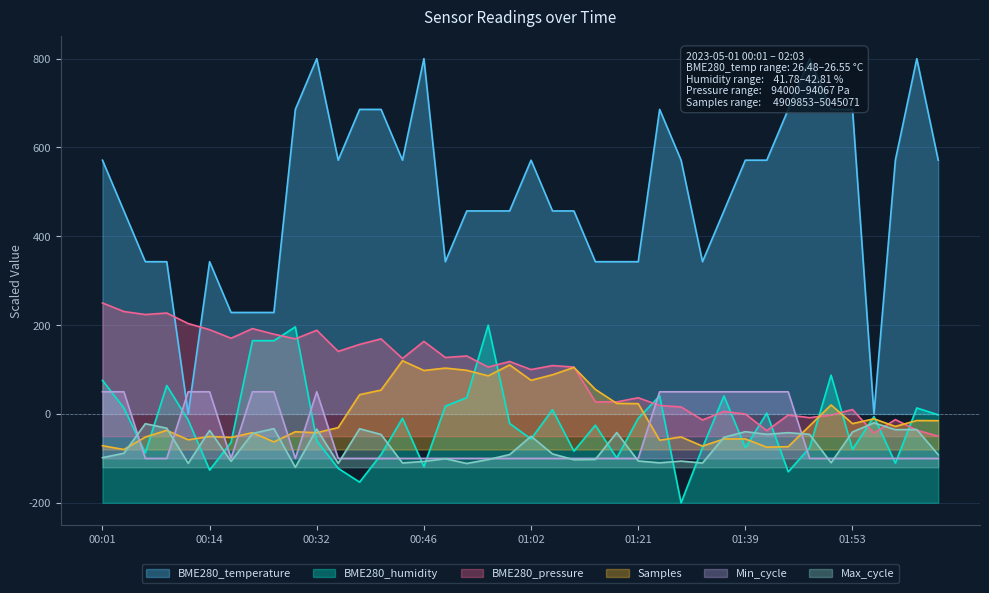

Is it true that Min_cycle equals -50.5 at 01:50?

False